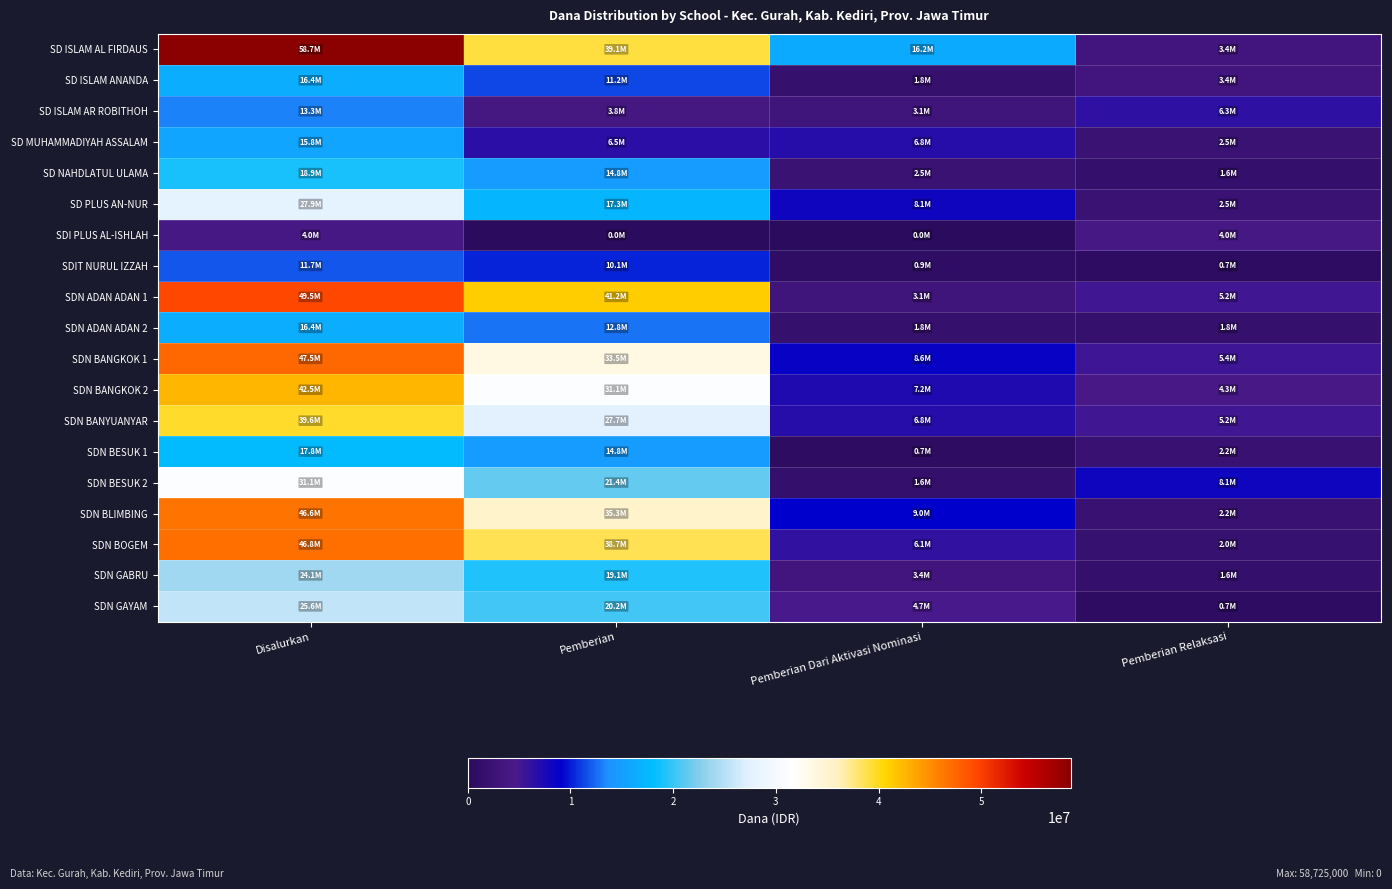

Reading left to right, list all the values displayed in this chart.

SD ISLAM AL FIRDAUS: Disalurkan=58725000	Pemberian=39150000	Pemberian Dari Aktivasi Nominasi=16200000	Pemberian Relaksasi=3375000
SD ISLAM ANANDA: Disalurkan=16425000	Pemberian=11250000	Pemberian Dari Aktivasi Nominasi=1800000	Pemberian Relaksasi=3375000
SD ISLAM AR ROBITHOH: Disalurkan=13275000	Pemberian=3825000	Pemberian Dari Aktivasi Nominasi=3150000	Pemberian Relaksasi=6300000
SD MUHAMMADIYAH ASSALAM: Disalurkan=15750000	Pemberian=6525000	Pemberian Dari Aktivasi Nominasi=6750000	Pemberian Relaksasi=2475000
SD NAHDLATUL ULAMA: Disalurkan=18900000	Pemberian=14850000	Pemberian Dari Aktivasi Nominasi=2475000	Pemberian Relaksasi=1575000
SD PLUS AN-NUR: Disalurkan=27900000	Pemberian=17325000	Pemberian Dari Aktivasi Nominasi=8100000	Pemberian Relaksasi=2475000
SDI PLUS AL-ISHLAH: Disalurkan=4050000	Pemberian=0	Pemberian Dari Aktivasi Nominasi=0	Pemberian Relaksasi=4050000
SDIT NURUL IZZAH: Disalurkan=11700000	Pemberian=10125000	Pemberian Dari Aktivasi Nominasi=900000	Pemberian Relaksasi=675000
SDN ADAN ADAN 1: Disalurkan=49500000	Pemberian=41175000	Pemberian Dari Aktivasi Nominasi=3150000	Pemberian Relaksasi=5175000
SDN ADAN ADAN 2: Disalurkan=16425000	Pemberian=12825000	Pemberian Dari Aktivasi Nominasi=1800000	Pemberian Relaksasi=1800000
SDN BANGKOK 1: Disalurkan=47475000	Pemberian=33525000	Pemberian Dari Aktivasi Nominasi=8550000	Pemberian Relaksasi=5400000
SDN BANGKOK 2: Disalurkan=42525000	Pemberian=31050000	Pemberian Dari Aktivasi Nominasi=7200000	Pemberian Relaksasi=4275000
SDN BANYUANYAR: Disalurkan=39600000	Pemberian=27675000	Pemberian Dari Aktivasi Nominasi=6750000	Pemberian Relaksasi=5175000
SDN BESUK 1: Disalurkan=17775000	Pemberian=14850000	Pemberian Dari Aktivasi Nominasi=675000	Pemberian Relaksasi=2250000
SDN BESUK 2: Disalurkan=31050000	Pemberian=21375000	Pemberian Dari Aktivasi Nominasi=1575000	Pemberian Relaksasi=8100000
SDN BLIMBING: Disalurkan=46575000	Pemberian=35325000	Pemberian Dari Aktivasi Nominasi=9000000	Pemberian Relaksasi=2250000
SDN BOGEM: Disalurkan=46800000	Pemberian=38700000	Pemberian Dari Aktivasi Nominasi=6075000	Pemberian Relaksasi=2025000
SDN GABRU: Disalurkan=24075000	Pemberian=19125000	Pemberian Dari Aktivasi Nominasi=3375000	Pemberian Relaksasi=1575000
SDN GAYAM: Disalurkan=25650000	Pemberian=20250000	Pemberian Dari Aktivasi Nominasi=4725000	Pemberian Relaksasi=675000